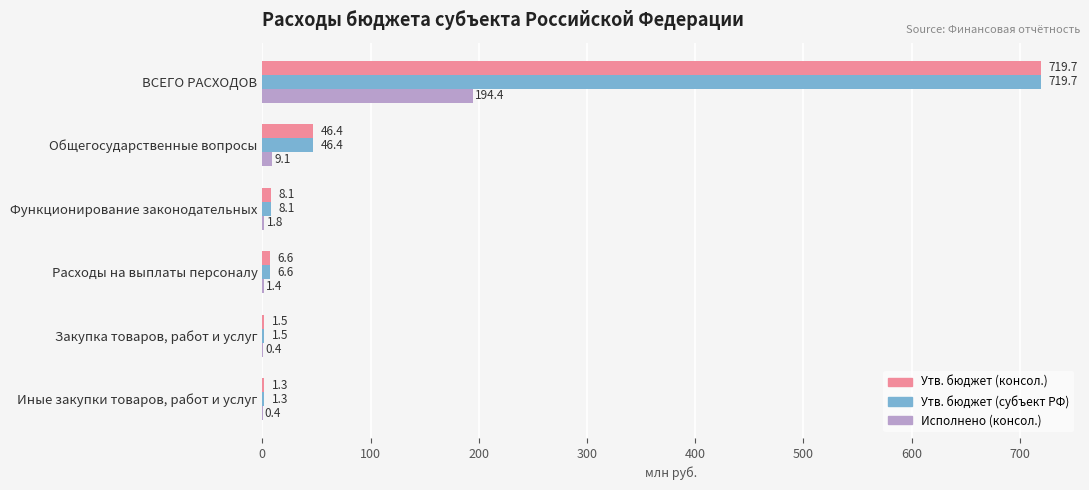

At which category is the sum across all series the highest?

ВСЕГО РАСХОДОВ